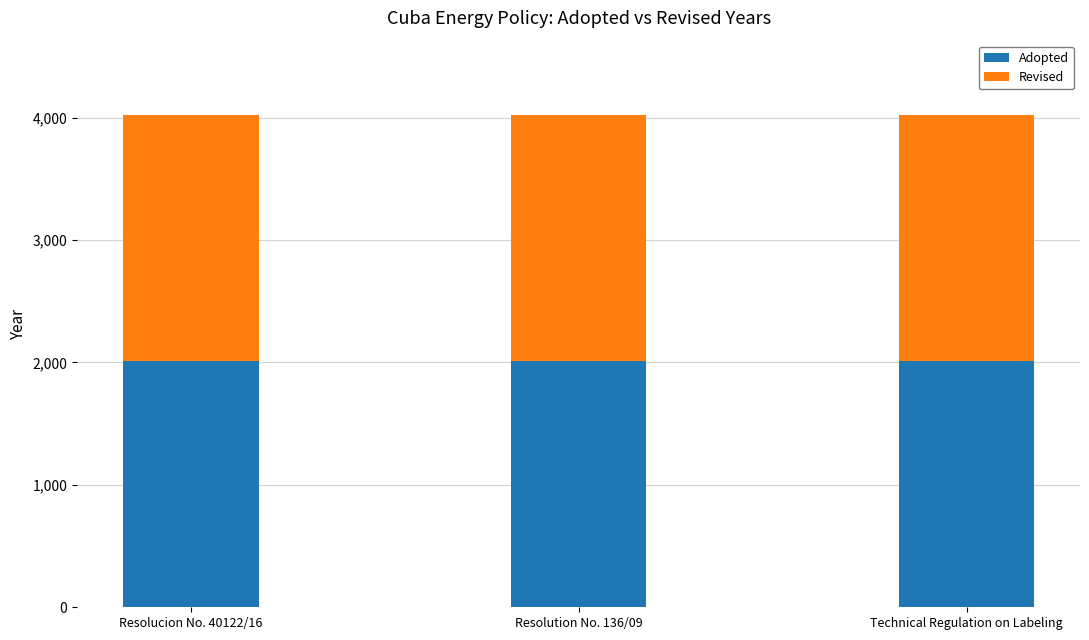

What is the sum of all Adopted values?

6027